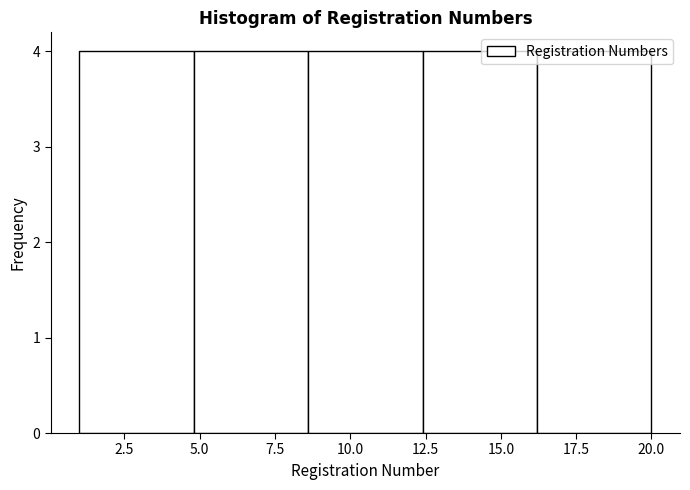

Reading left to right, transcribe this chart: for each bar, give the range it covers on the x-axis and its height. Neither the bar edges nor the heights are printed on the chart, so give them approximately, as read against the axes.

1.0 to 4.8: 4
4.8 to 8.6: 4
8.6 to 12.4: 4
12.4 to 16.2: 4
16.2 to 20.0: 4